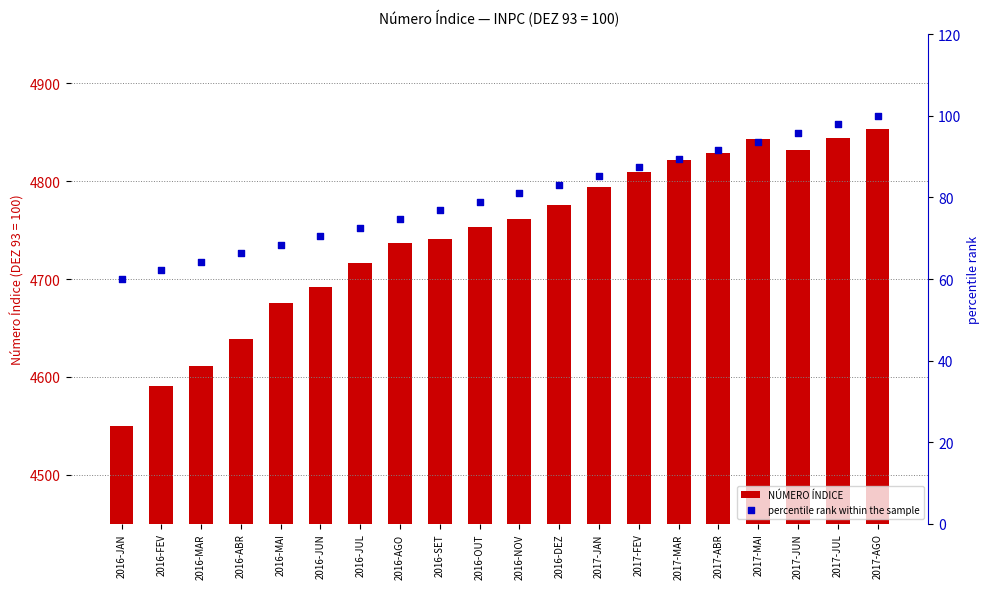

Which series has the widest spread of Y values?

NÚMERO ÍNDICE